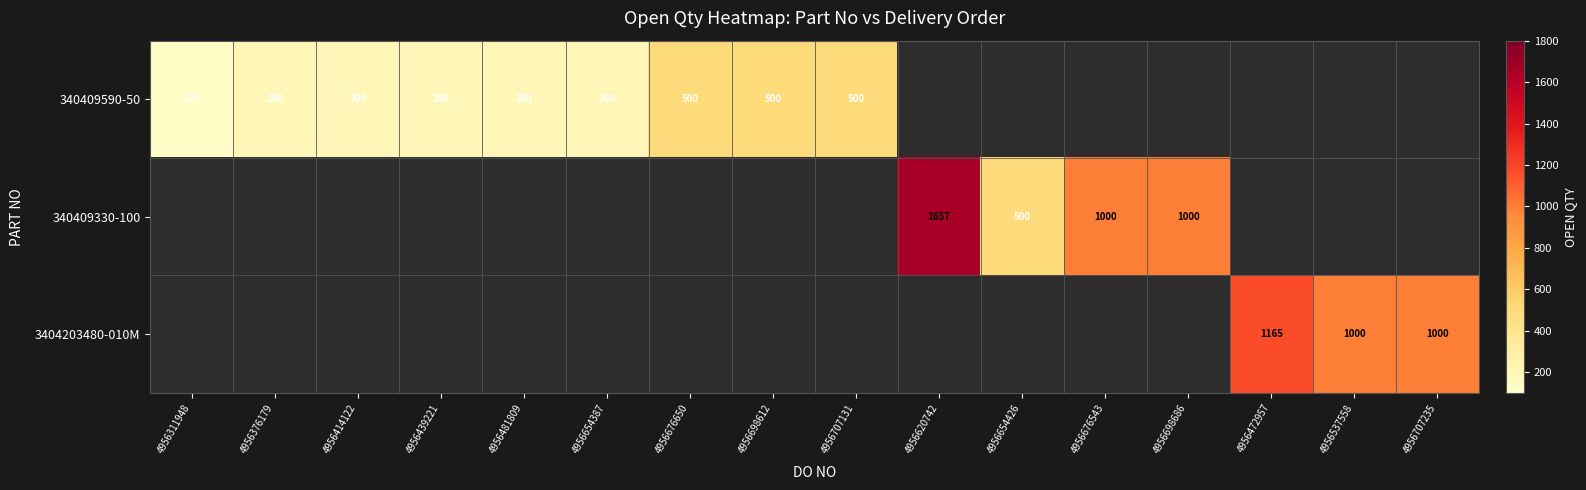

Which has a higher value, 4956311948 or 4956707131?

4956707131